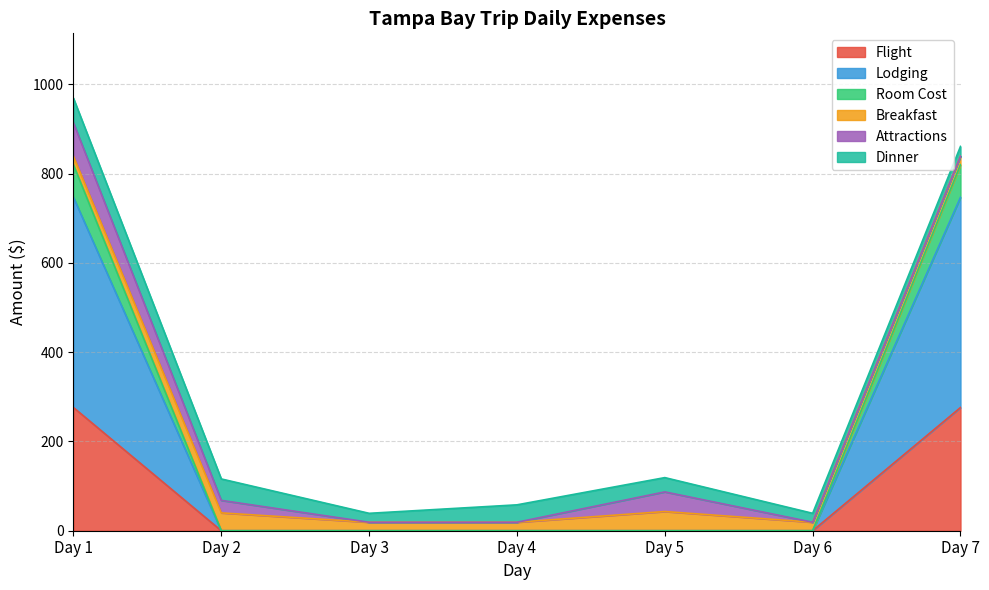

Which series has the widest spread of values?

Lodging